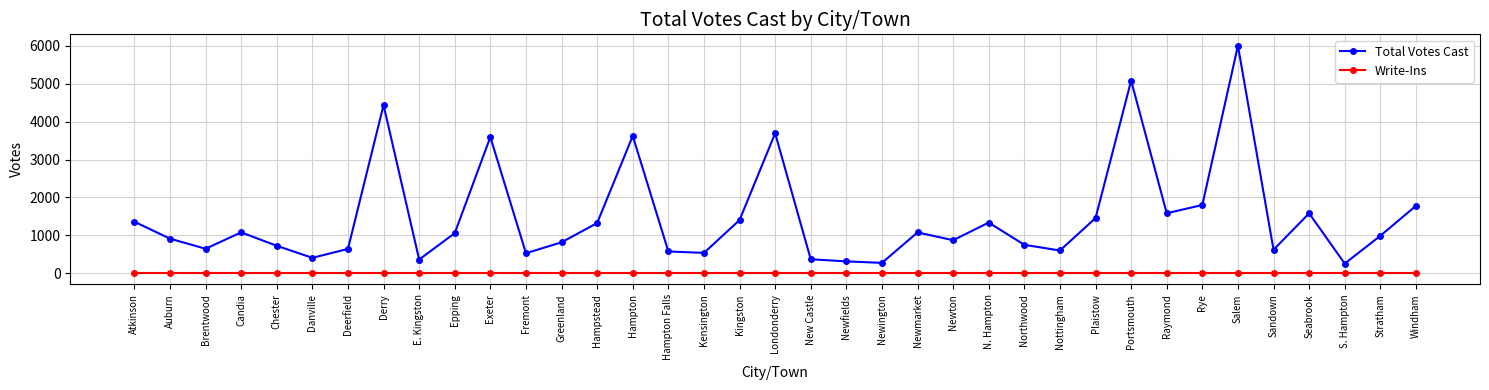

Read the Total Votes Cast value at Auburn, to the nearest 100.

900